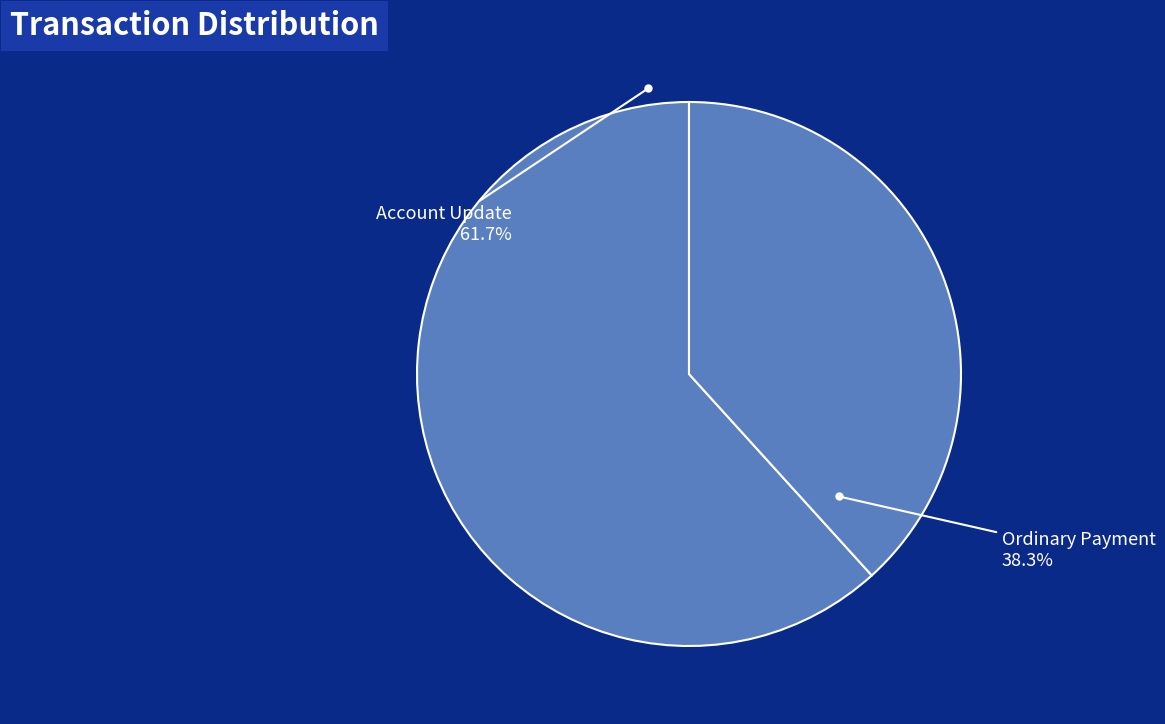

Count the number of slices in the pie.

2